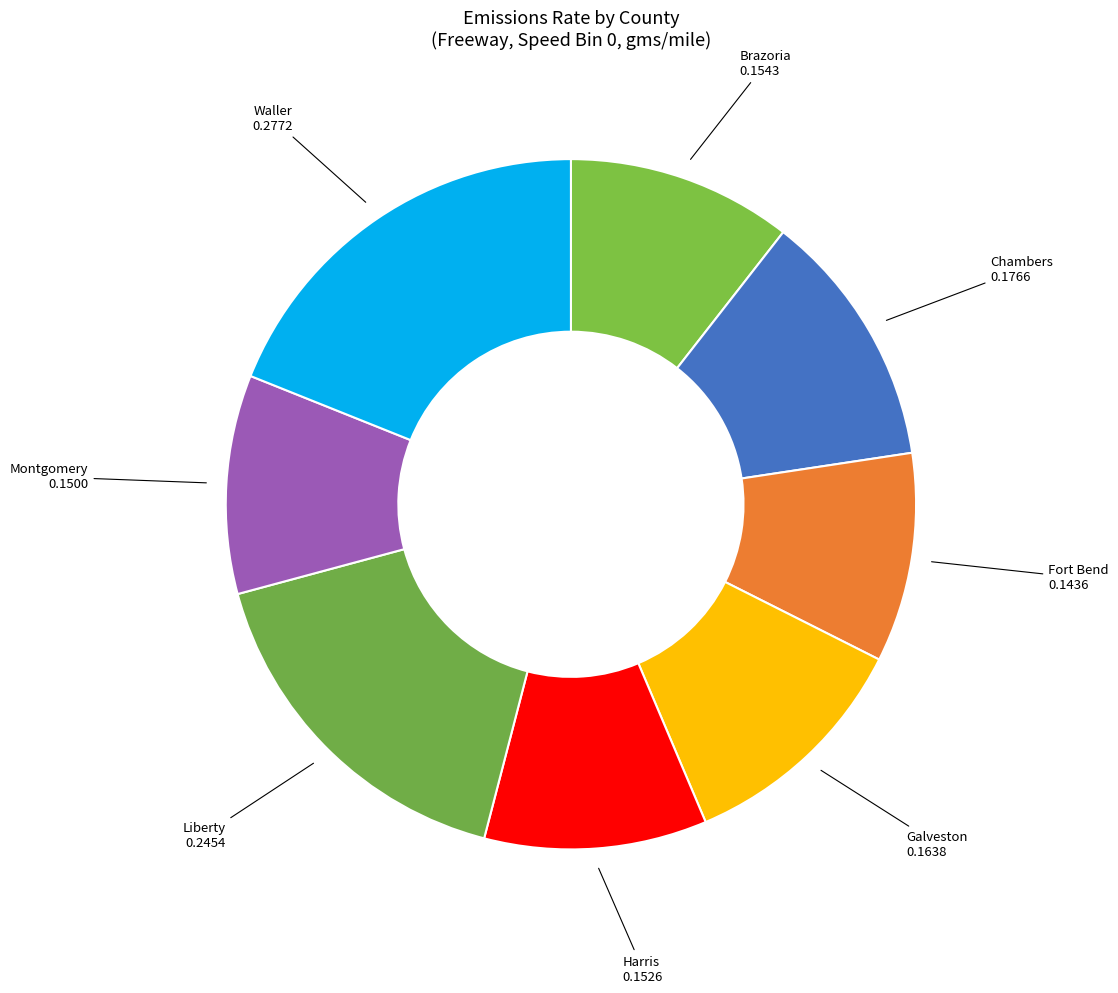

Combined, do Fort Bend and Brazoria account for over 50%?

No